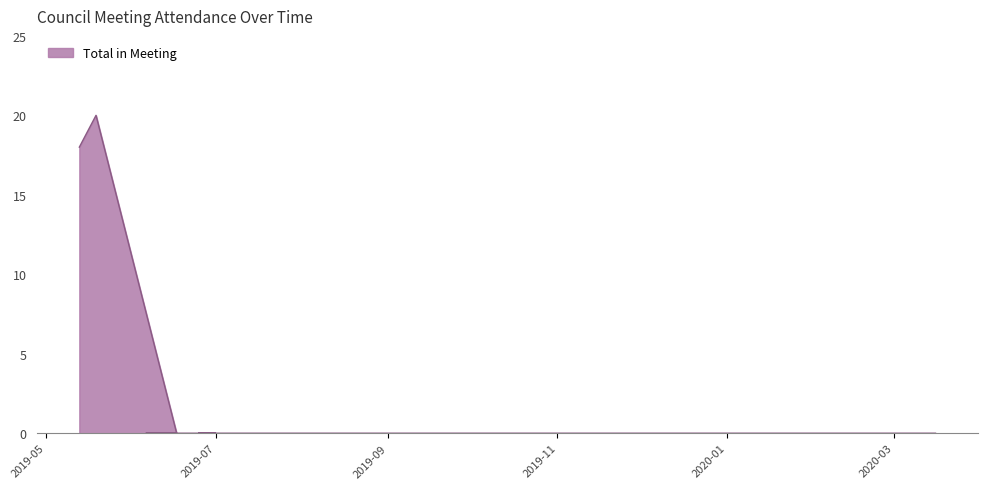

What is the greatest value displayed?

20